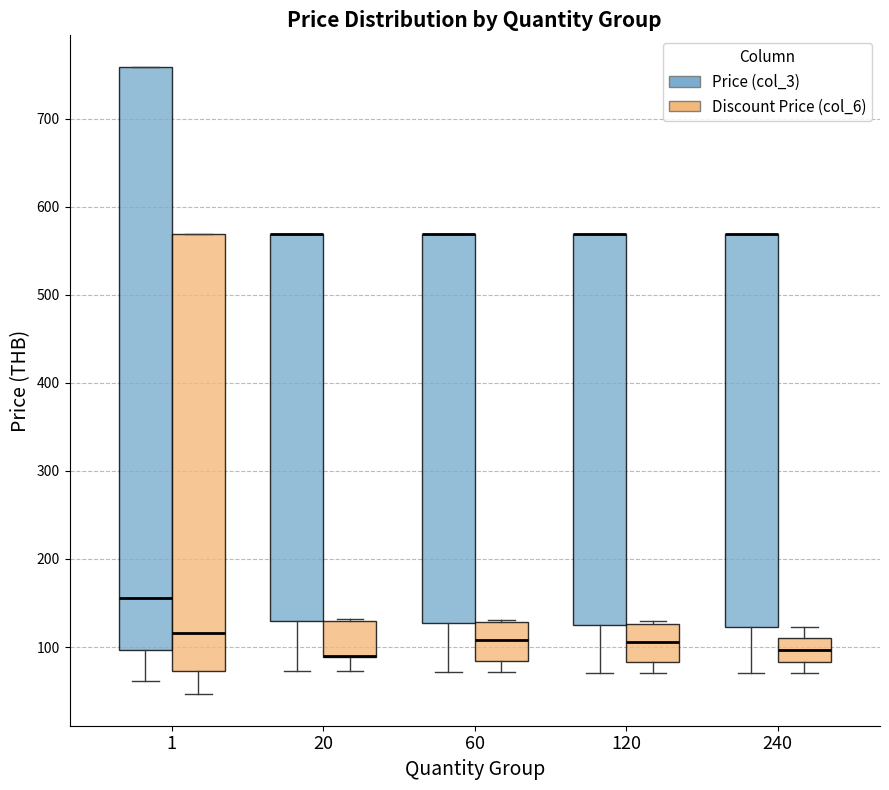

Reading left to right, transcribe this box plot: for each box, give where its median line is, the range the box spans, and where its two whiskers end, as read against the y-axis. The values are not printed on the chart, so give them approximately, as read against the axis.

1 (Price (col_3)): median 160, box 100 to 760, whiskers 60 to 760
1 (Discount Price (col_6)): median 120, box 70 to 570, whiskers 50 to 570
20 (Price (col_3)): median 570 (drawn on the box's upper edge), box 130 to 570, whiskers 70 to 570
20 (Discount Price (col_6)): median 90 (drawn on the box's lower edge), box 90 to 130, whiskers 70 to 130
60 (Price (col_3)): median 570 (drawn on the box's upper edge), box 130 to 570, whiskers 70 to 570
60 (Discount Price (col_6)): median 110, box 80 to 130, whiskers 70 to 130
120 (Price (col_3)): median 570 (drawn on the box's upper edge), box 120 to 570, whiskers 70 to 570
120 (Discount Price (col_6)): median 110, box 80 to 130, whiskers 70 to 130 (just above the box's upper edge)
240 (Price (col_3)): median 570 (drawn on the box's upper edge), box 120 to 570, whiskers 70 to 570
240 (Discount Price (col_6)): median 100, box 80 to 110, whiskers 70 to 120